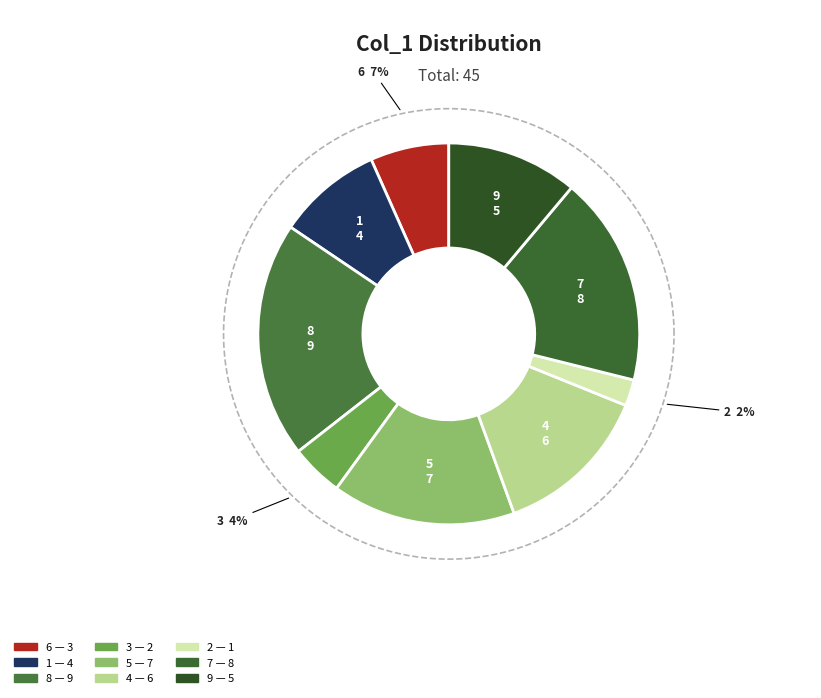

The 4 slice represents 20% of the pie. True or false?

False